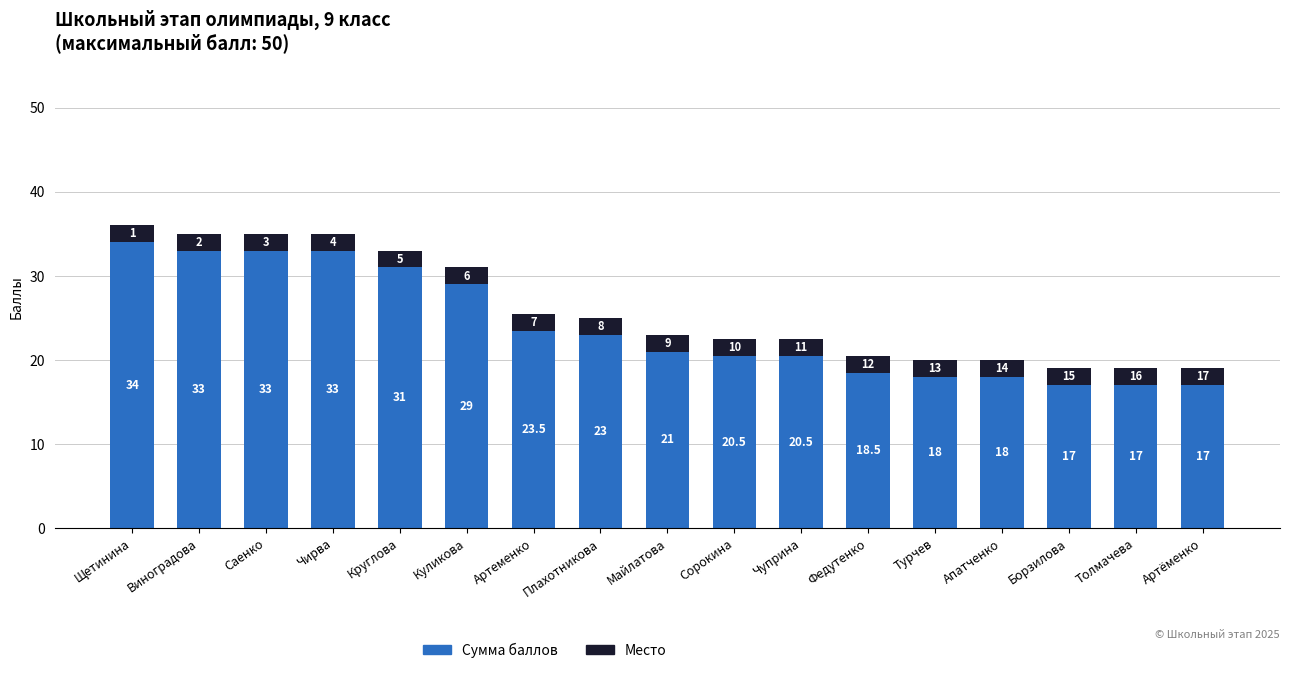

What is the total value across all series at Майлатова?

23.0